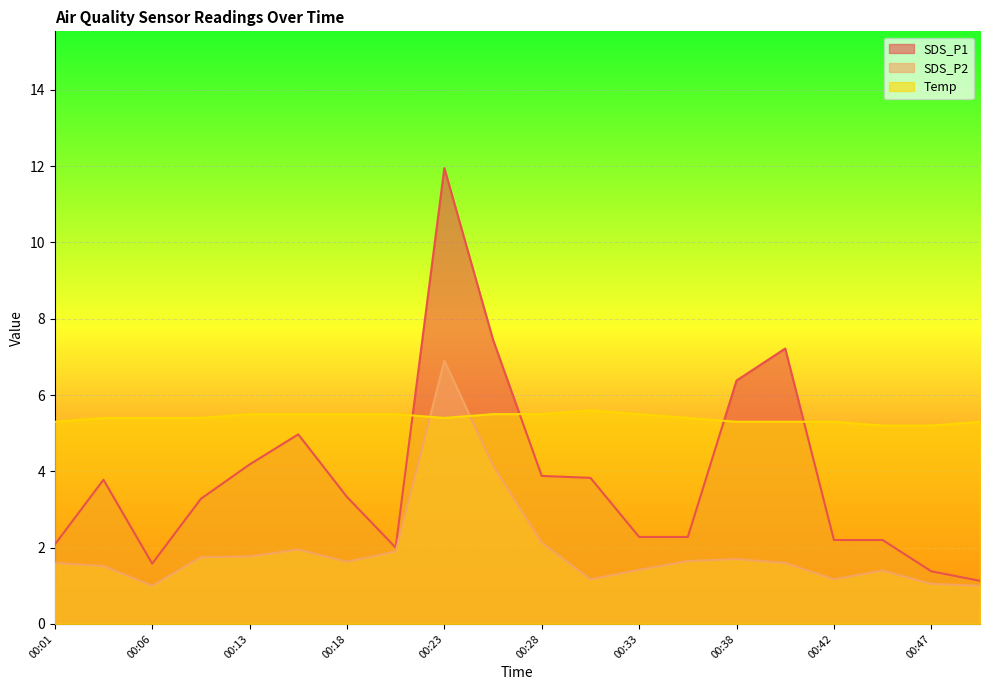

List the series in order of their peak value, lowest first.

Temp, SDS_P2, SDS_P1